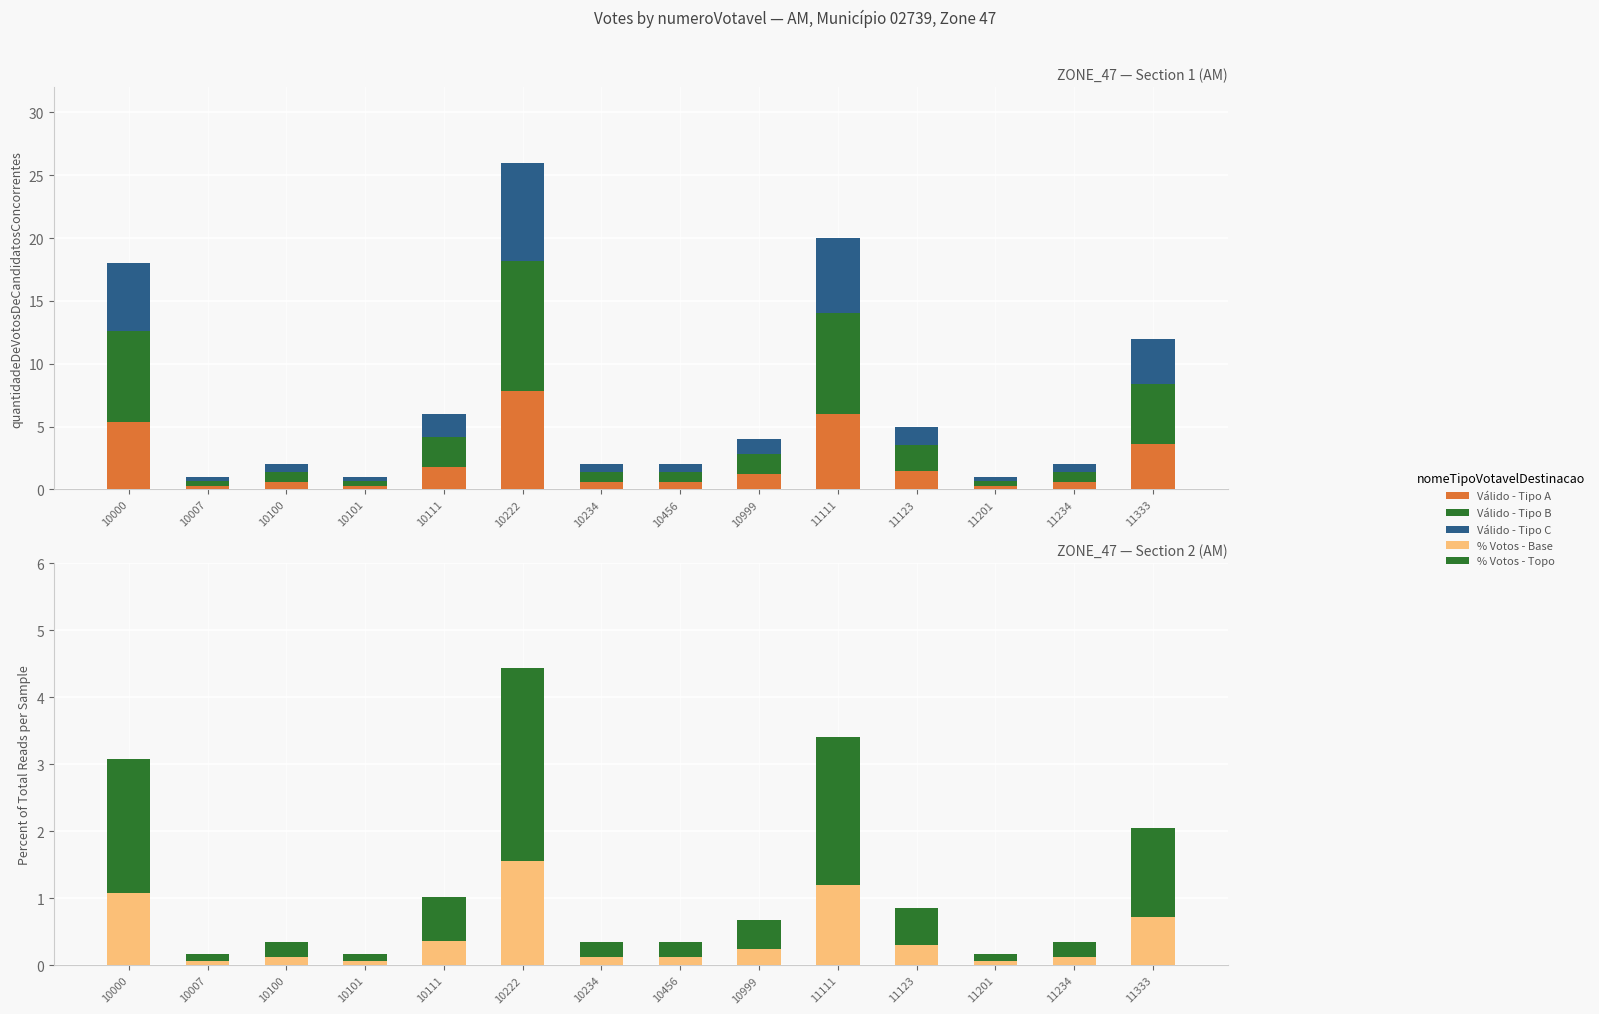

What is the difference between the maximum and minimum values in the % Votos - Topo series?

2.8